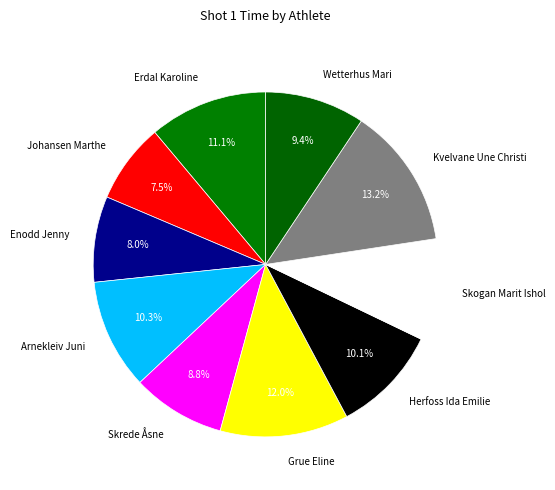

Which category has the biggest portion of the pie?

Kvelvane Une Christi